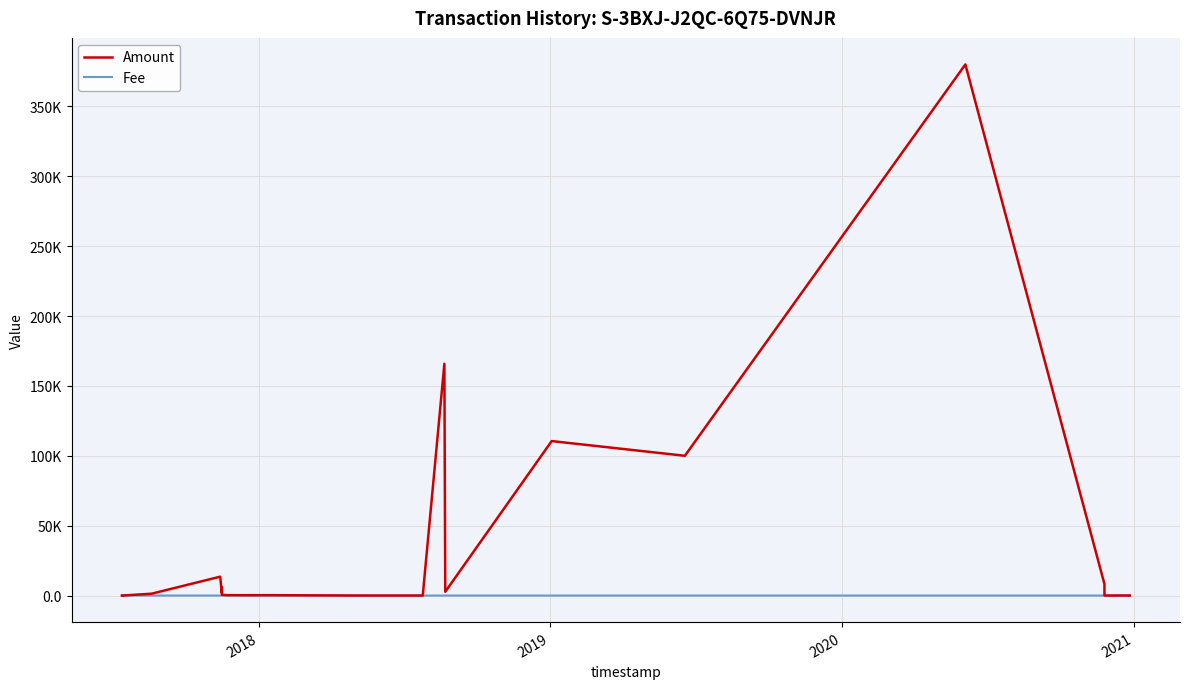

Is this an area chart (filled region under the line)?

No